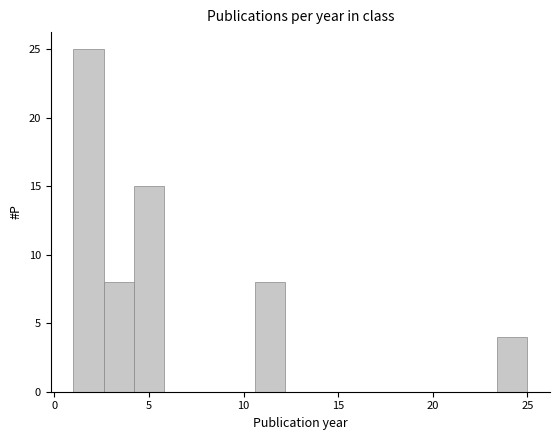

Read against the x-axis, roughly where is the centre of the tallest bar?

2.0